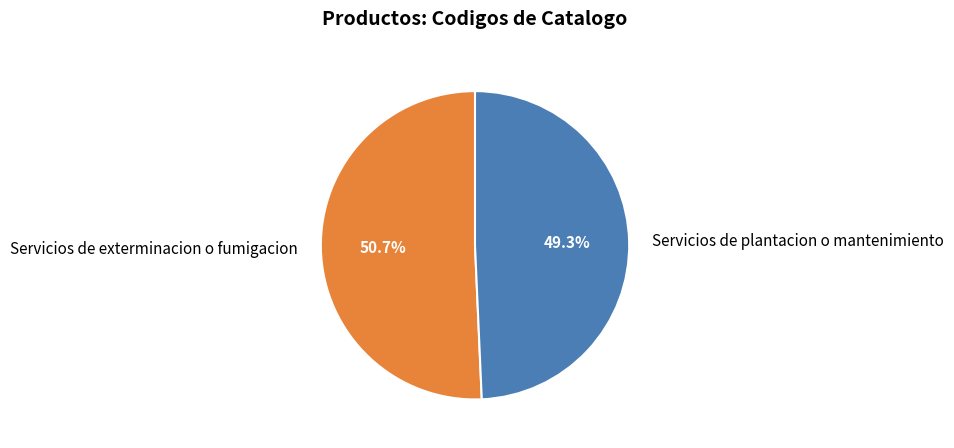

True or false: Servicios de exterminacion o fumigacion accounts for 51% of the total.

True